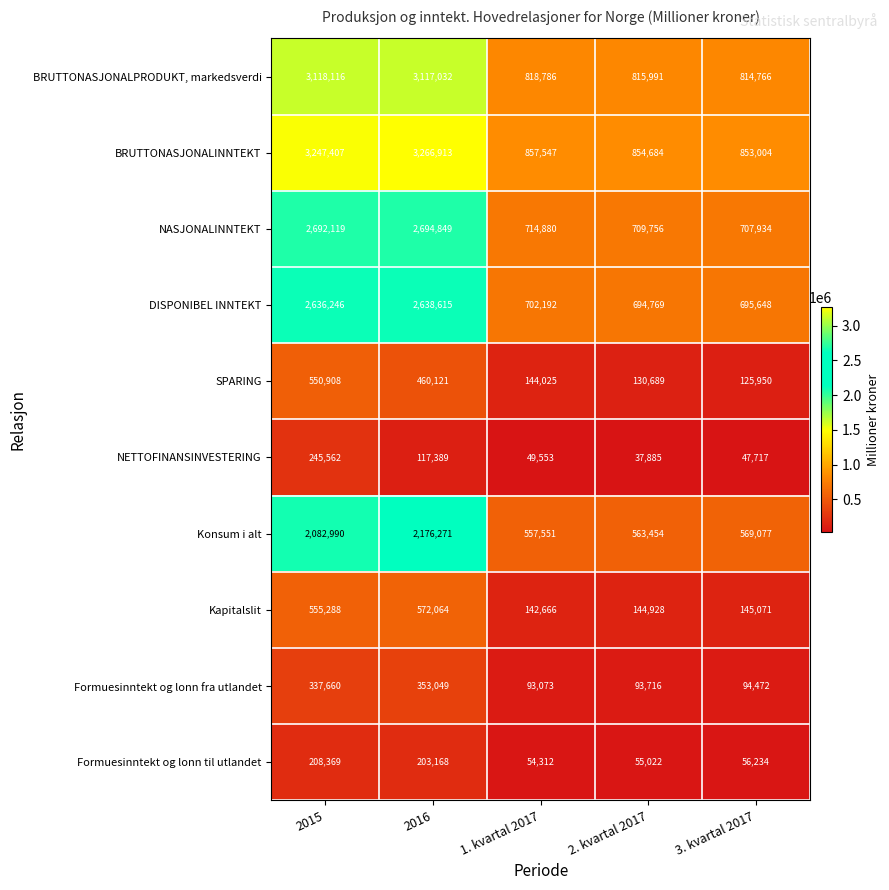

What is the total value across all series at 2016?

15599471